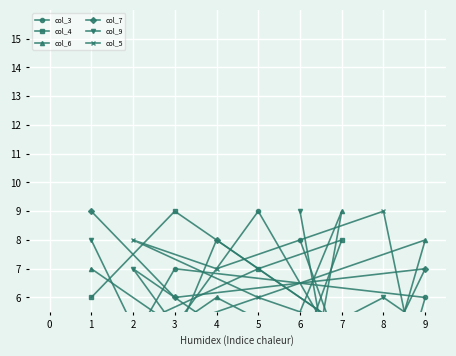

Rank the series by their maximum value, from lowest to highest.

col_3, col_4, col_6, col_7, col_9, col_5